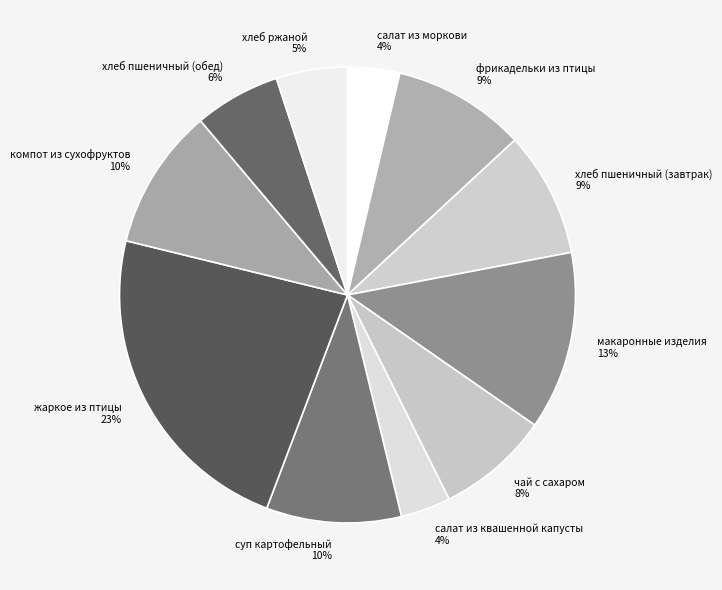

Does компот из сухофруктов account for over 50% of the chart?

No